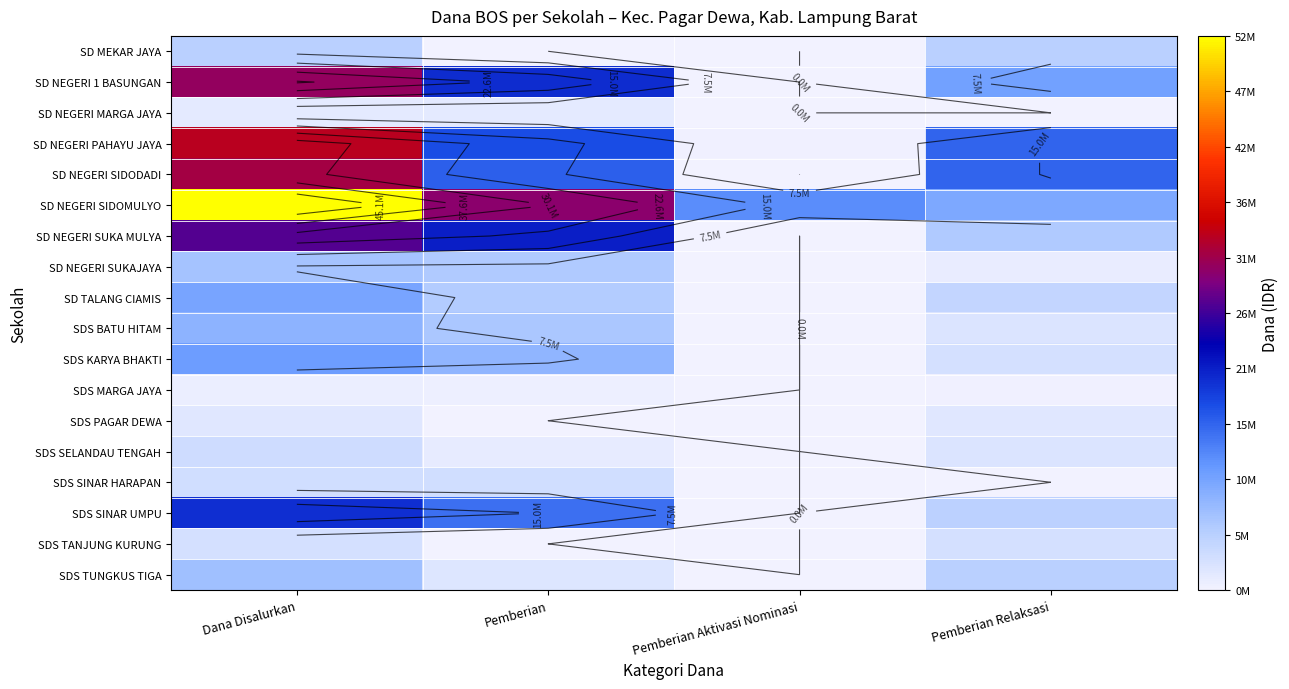

What is the difference between the SD TALANG CIAMIS values at Pemberian Relaksasi and Pemberian Aktivasi Nominasi?

4500000